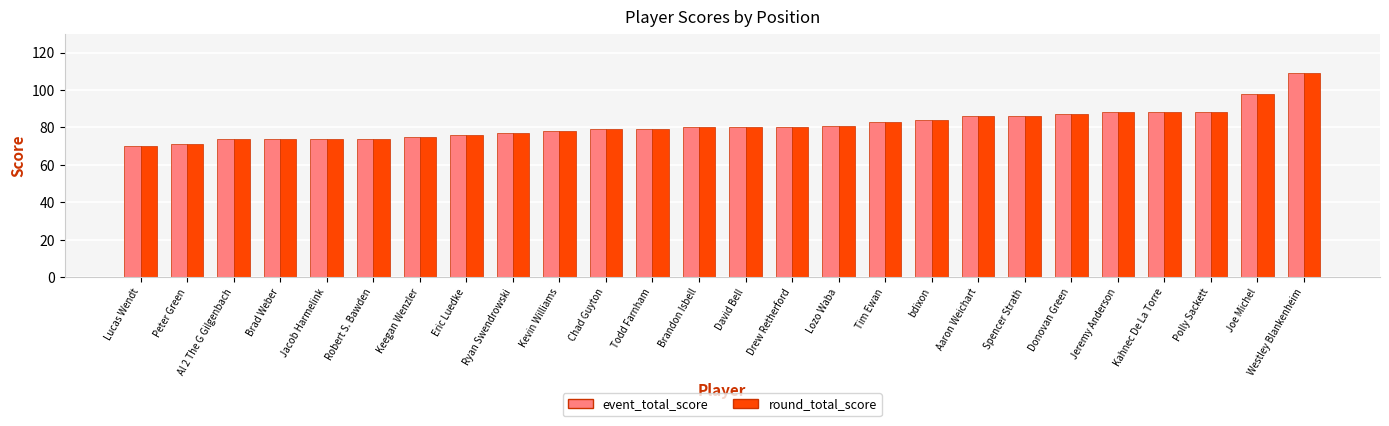

What is the label of the 6th bar from the left?

Robert S. Bawden